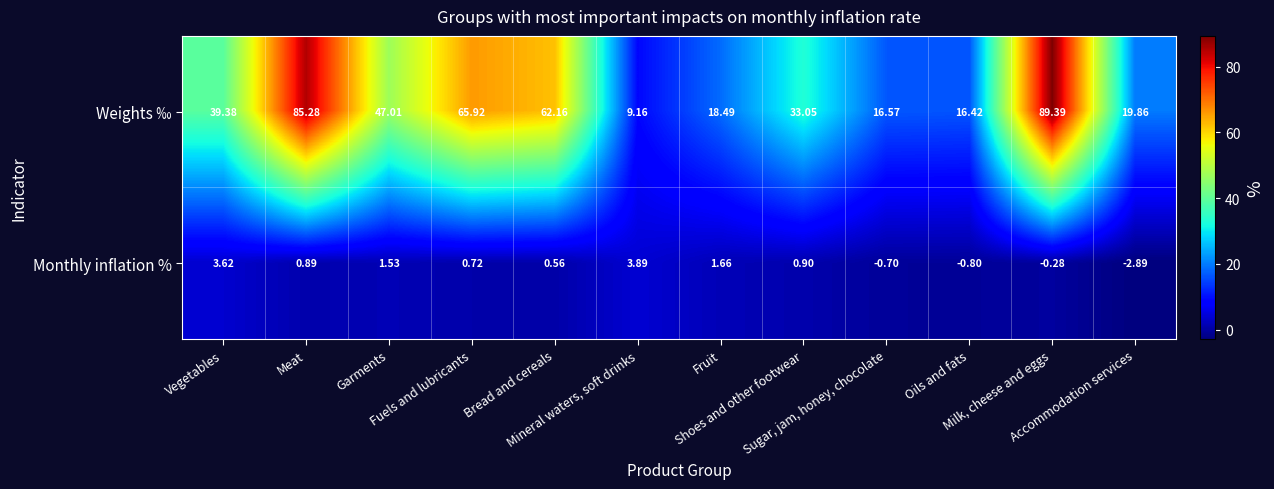

Which series has the largest total across all categories?

Weights ‰